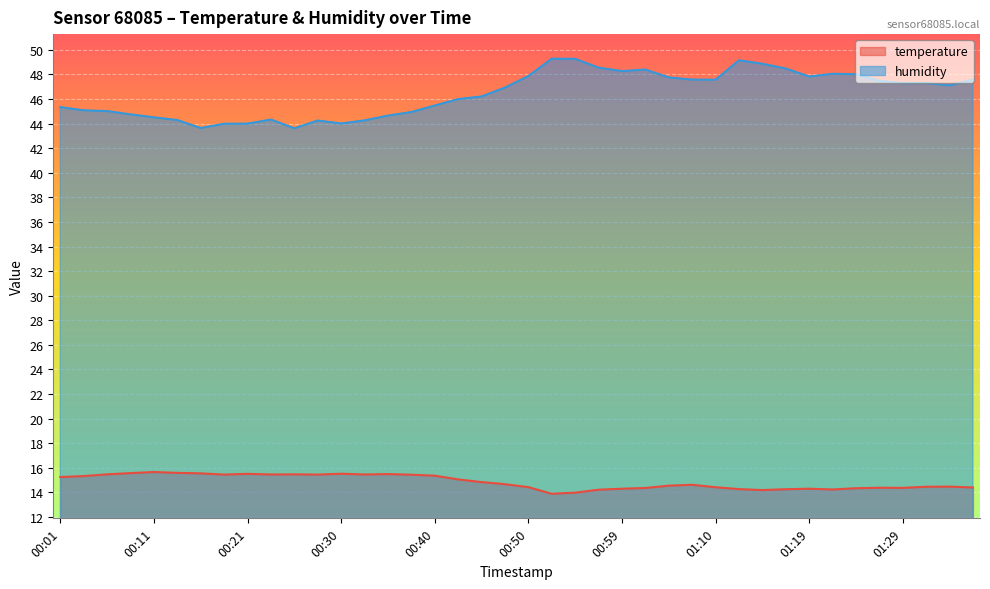

At which category is the sum across all series the highest?

01:12